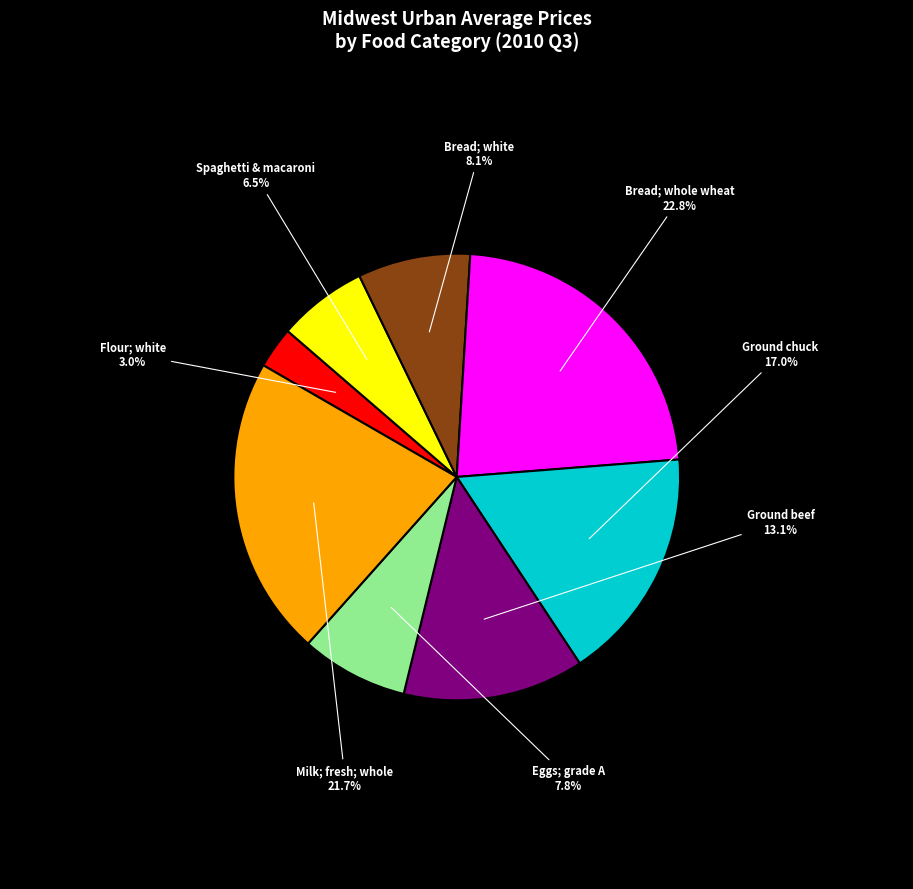

Between Ground chuck and Ground beef, which is larger?

Ground chuck